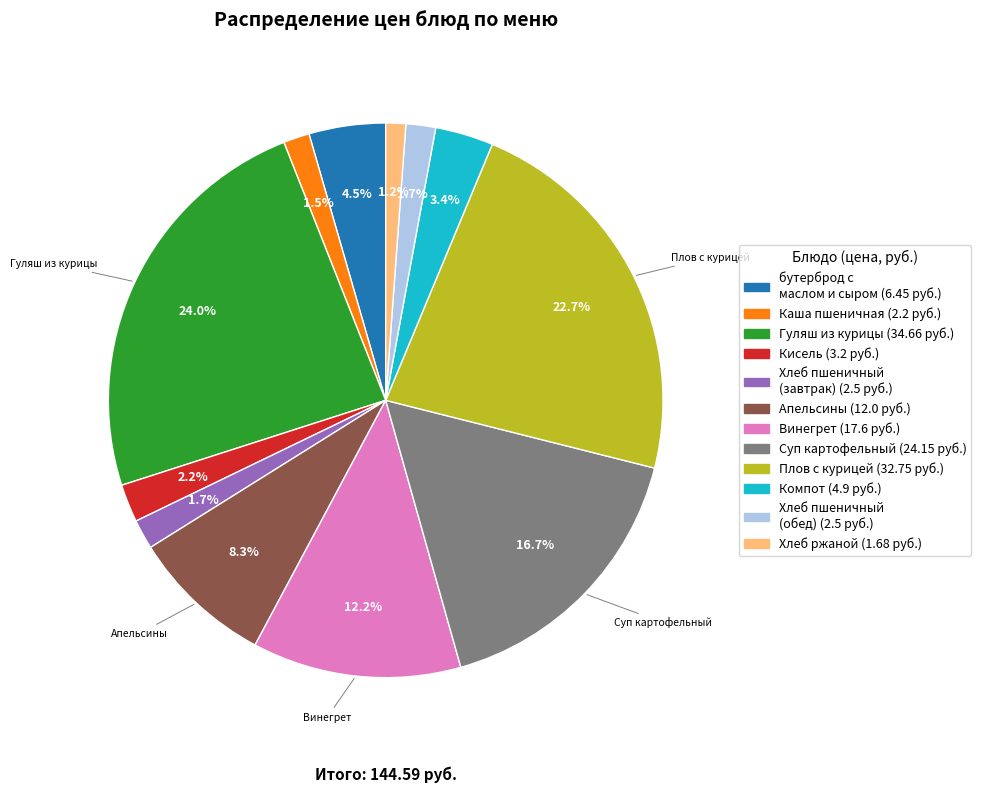

Does any single category account for the majority?

No